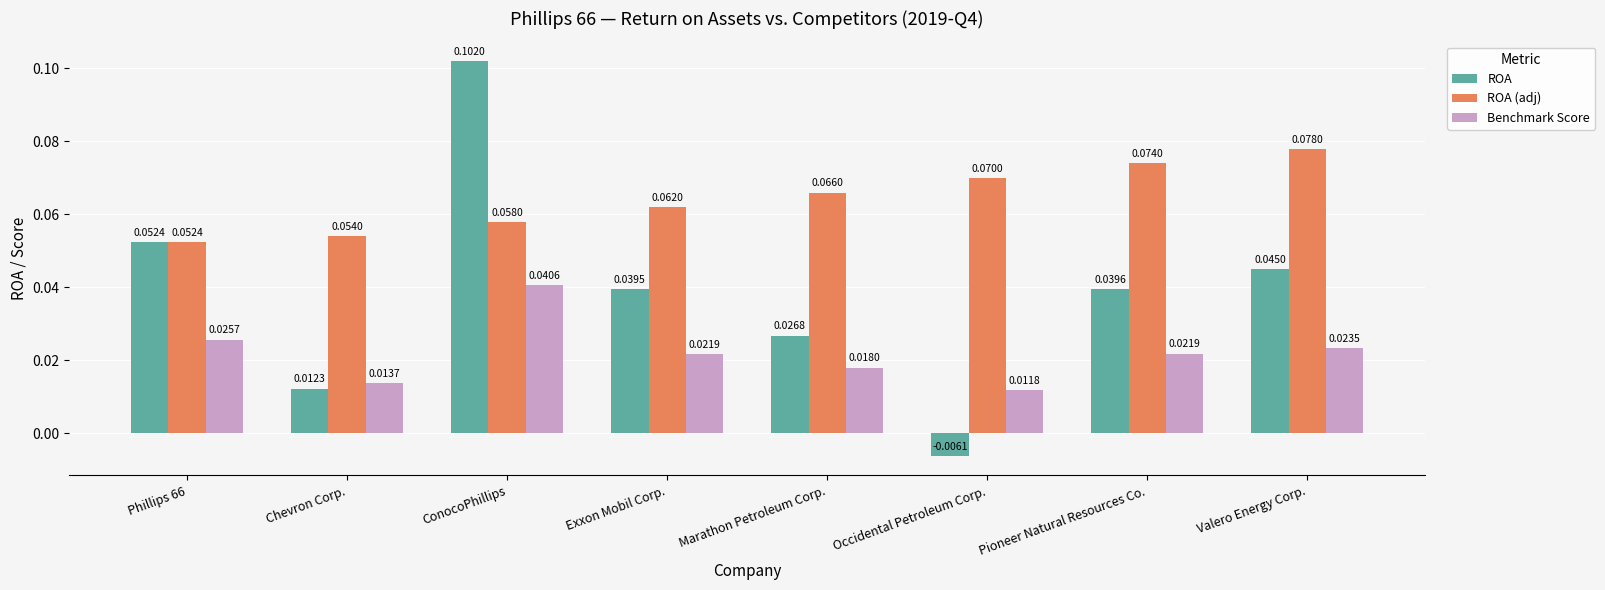

How many bars are there in total?

24